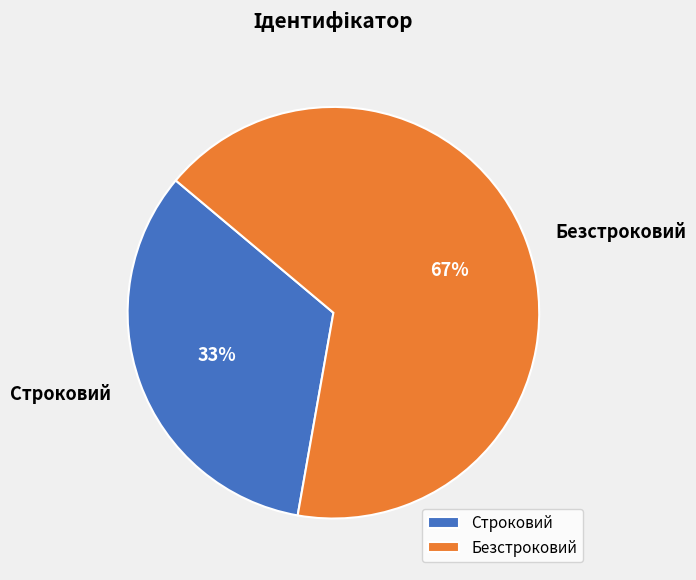

Which category has the biggest portion of the pie?

Безстроковий